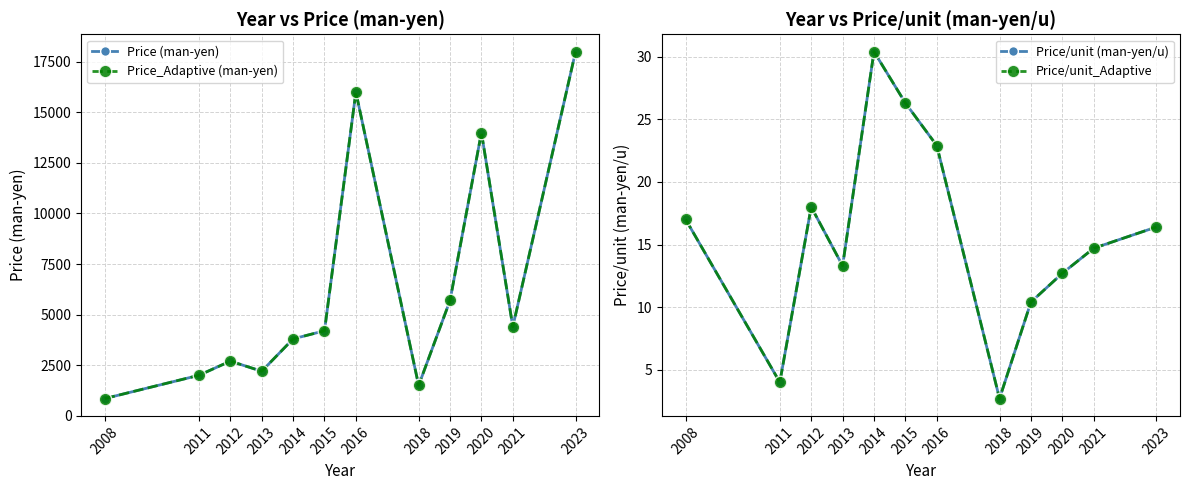

Where is Price/unit_Adaptive nearest to the value 16?

2023